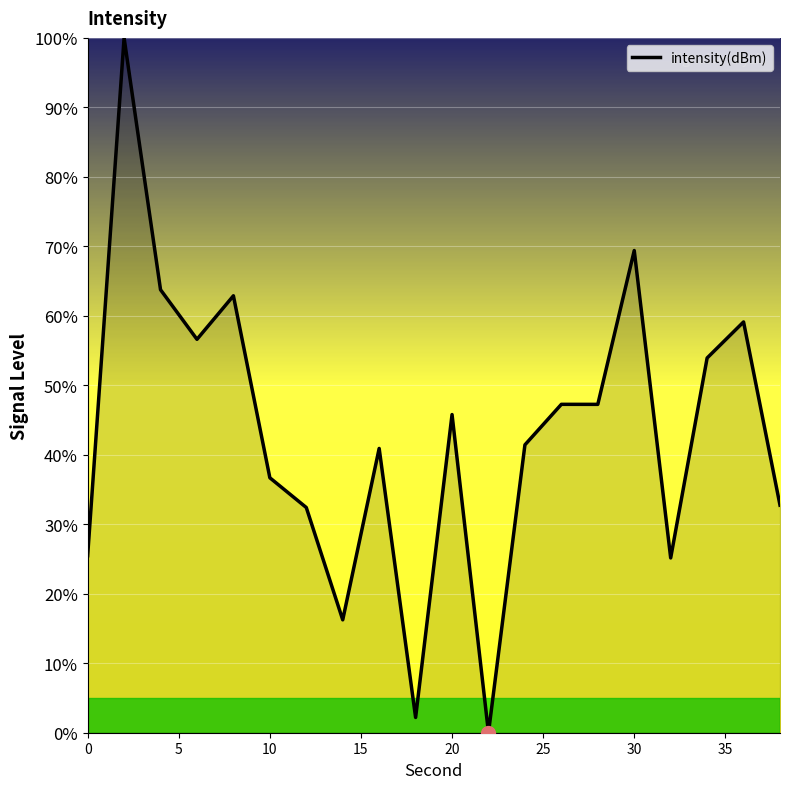

What is the sum of all values?

859.3